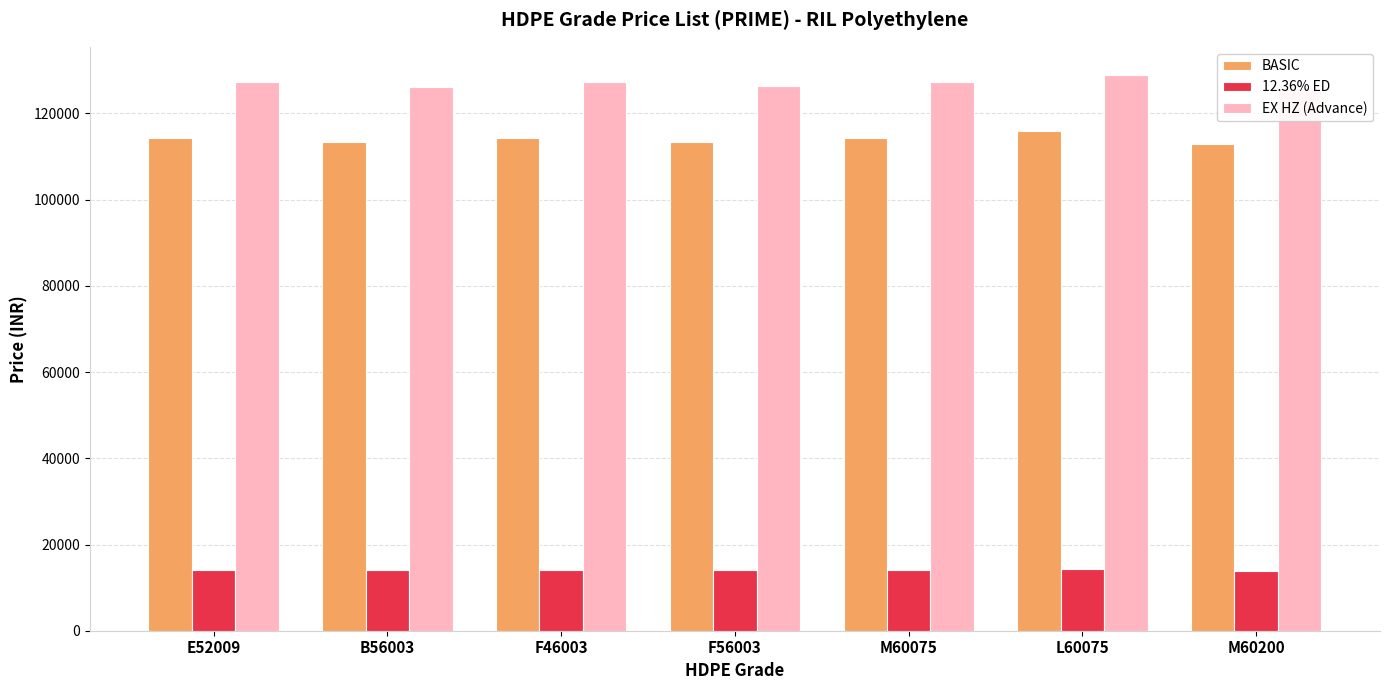

At how many categories does at least one series exceed 82463?

7